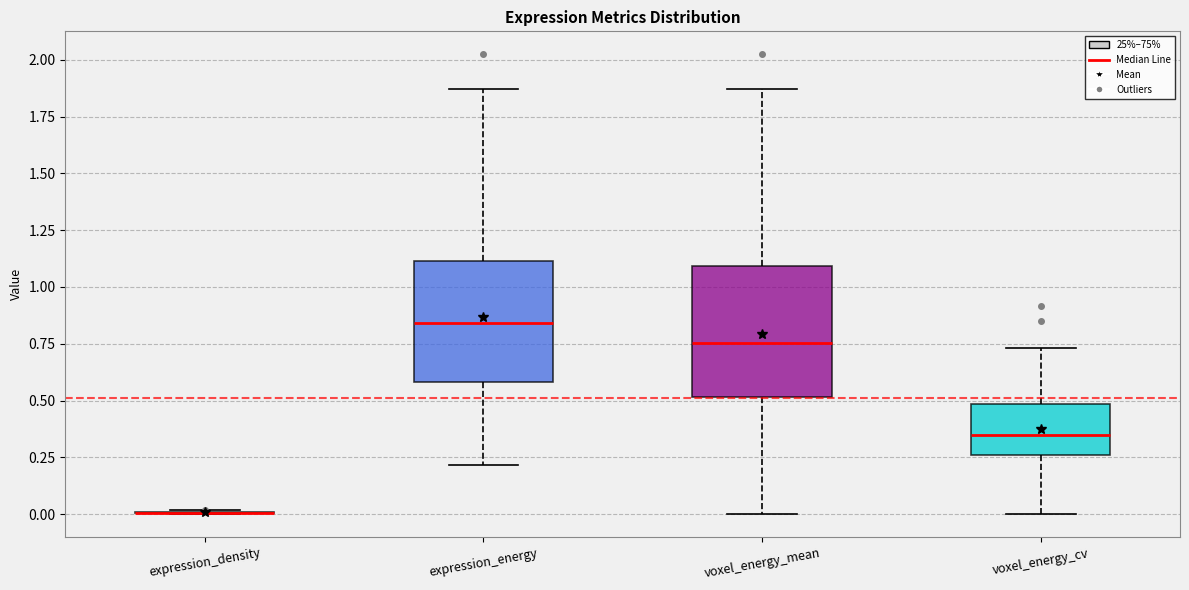

Reading left to right, read every box against the y-axis: the position of its median line, the range the box covers, and the ends of its whiskers. The values are not printed on the chart, so give them approximately, as read against the axis.

expression_density: box collapsed to a line at 0.00, whiskers 0.00 to 0.00
expression_energy: median 0.85, box 0.60 to 1.10, whiskers 0.20 to 1.85
voxel_energy_mean: median 0.75, box 0.50 to 1.10, whiskers 0.00 to 1.85
voxel_energy_cv: median 0.35, box 0.25 to 0.50, whiskers 0.00 to 0.75